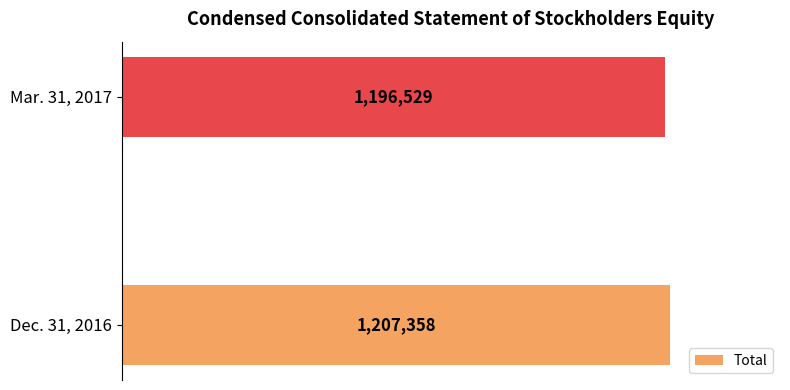

Does the chart contain any negative values?

No